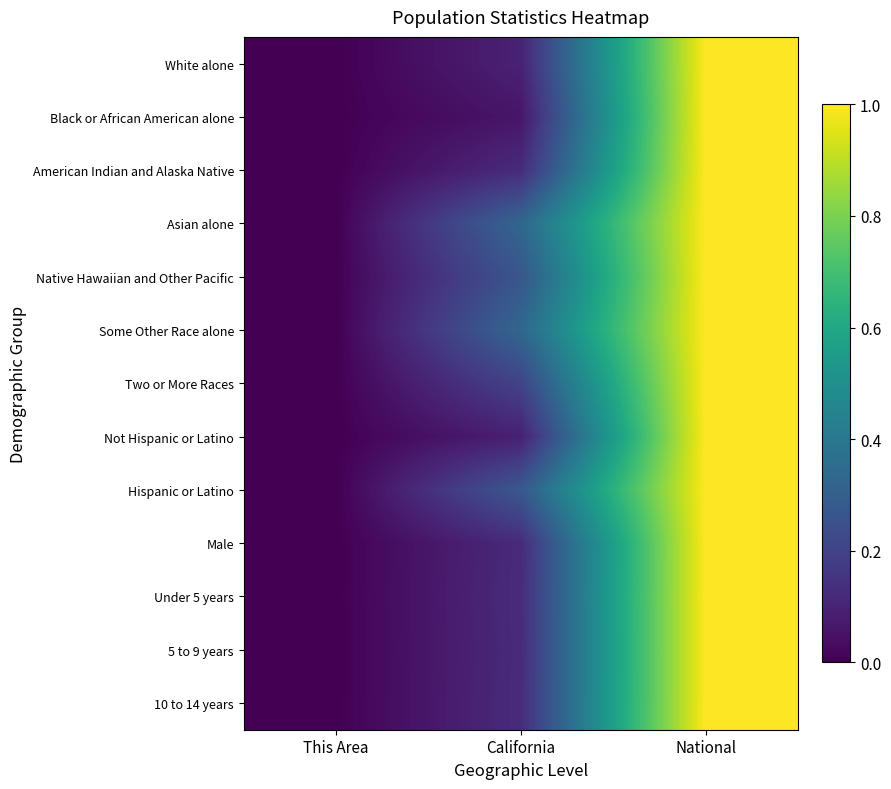

Which has a higher value, National or California?

National